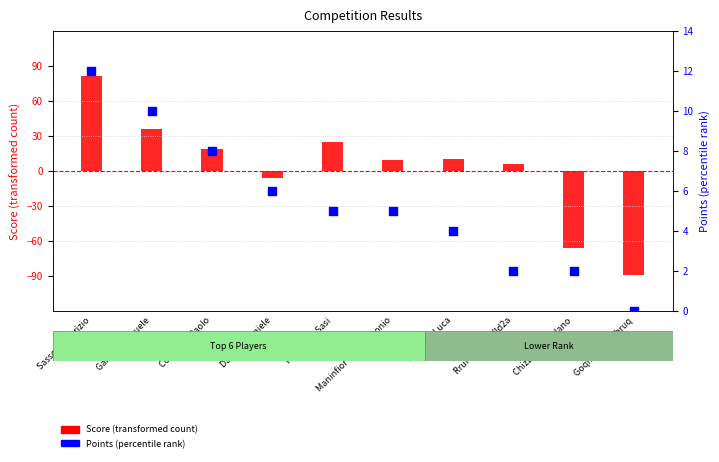

Which series contains the lowest Y value?

Score (transformed count)